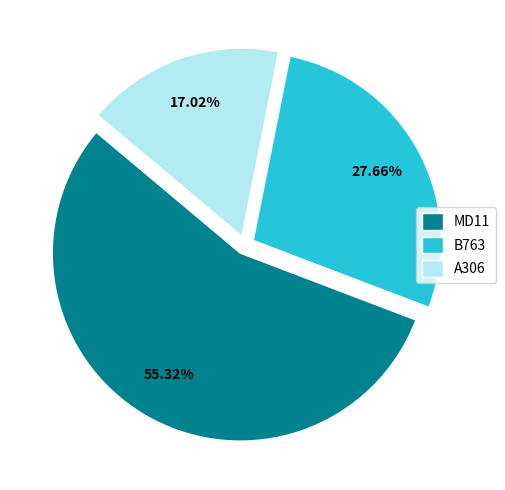

Is there any slice that represents more than half of the pie?

Yes